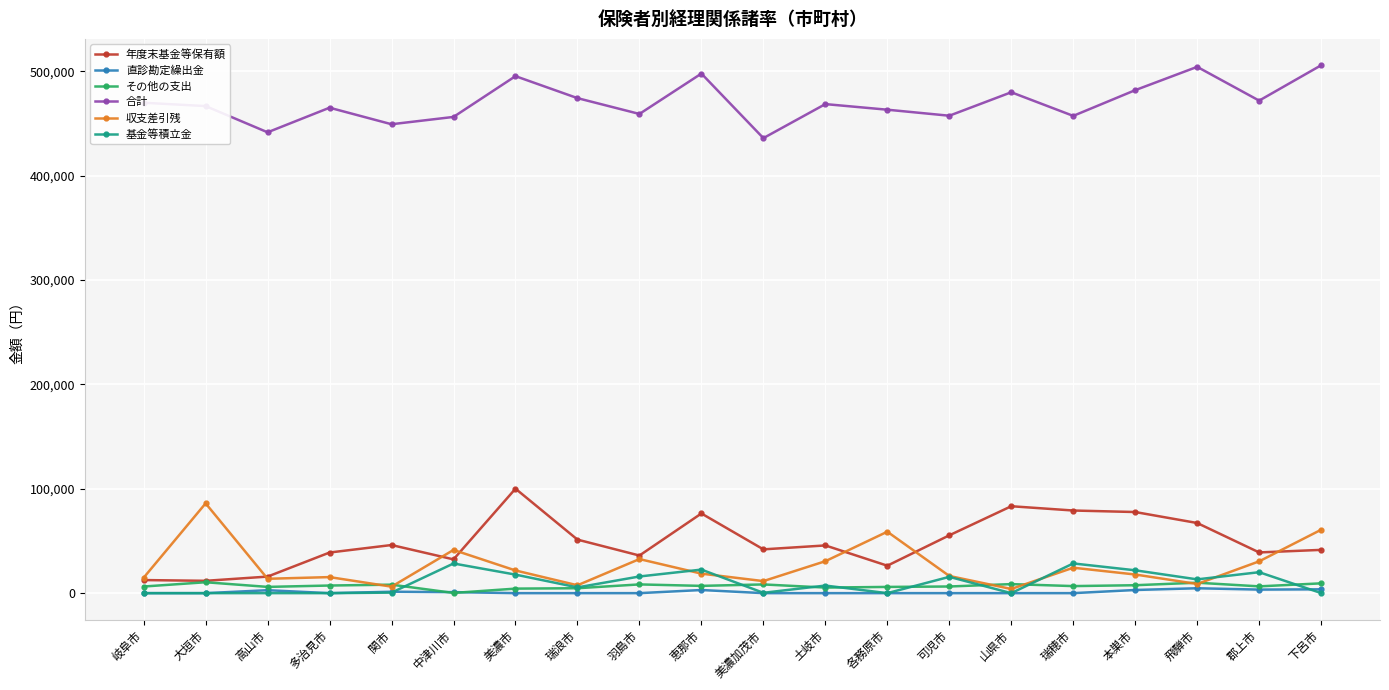

Where is the first local maximum for 収支差引残?

大垣市